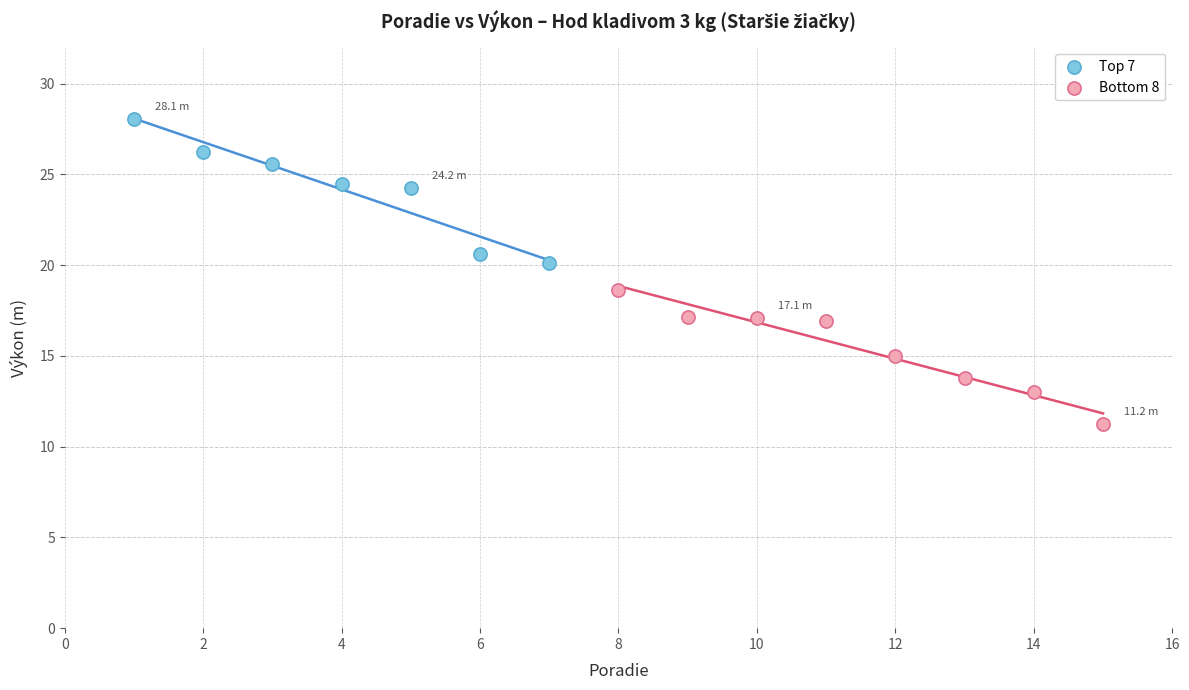

Which series has the largest Y range (max minus min)?

Top 7